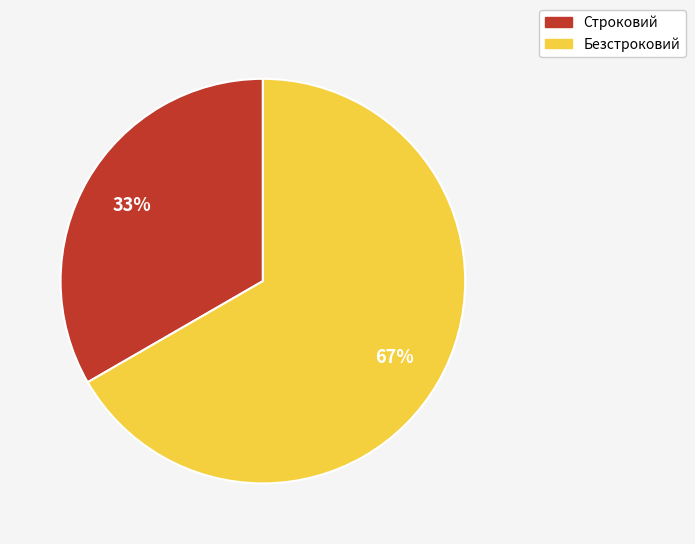

Which has a higher value, Строковий or Безстроковий?

Безстроковий